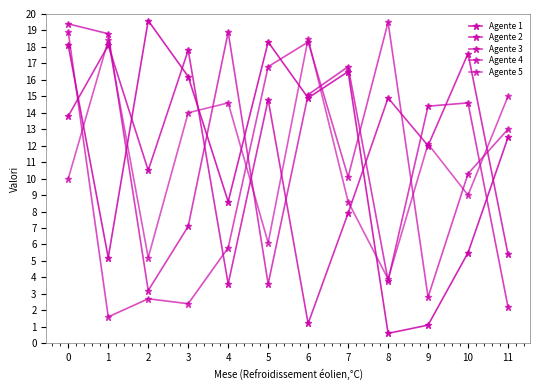

In Agente 5, how many points are lower than both neighbors (excluding endpoints)?

4